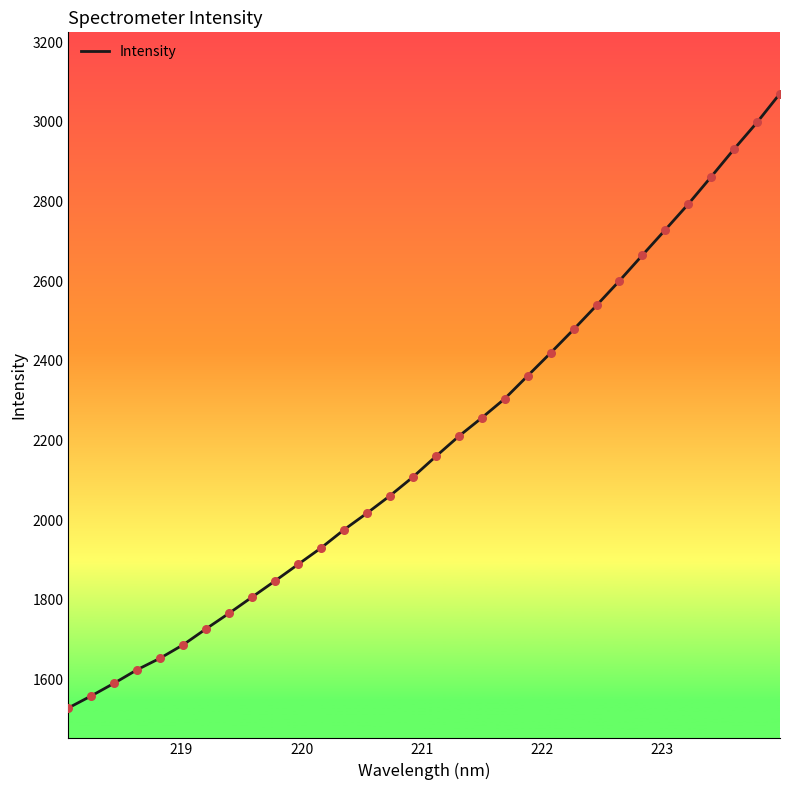

What is the minimum value shown in the chart?

1529.1